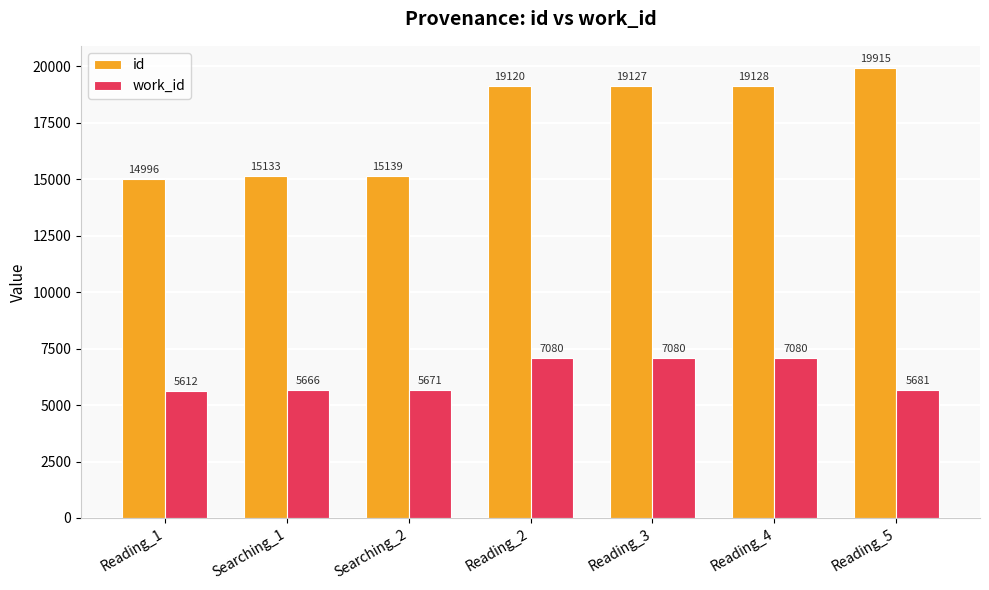

Reading left to right, transcribe all the data shown in this chart.

id: 14996	15133	15139	19120	19127	19128	19915
work_id: 5612	5666	5671	7080	7080	7080	5681